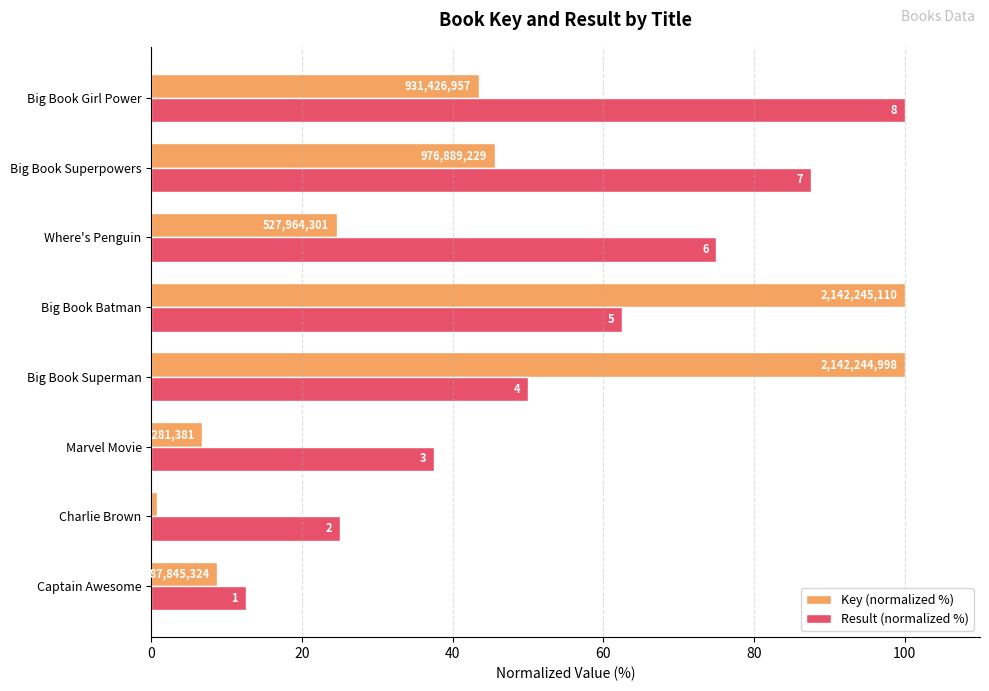

What are all the series names shown in the legend?

Key (normalized %), Result (normalized %)